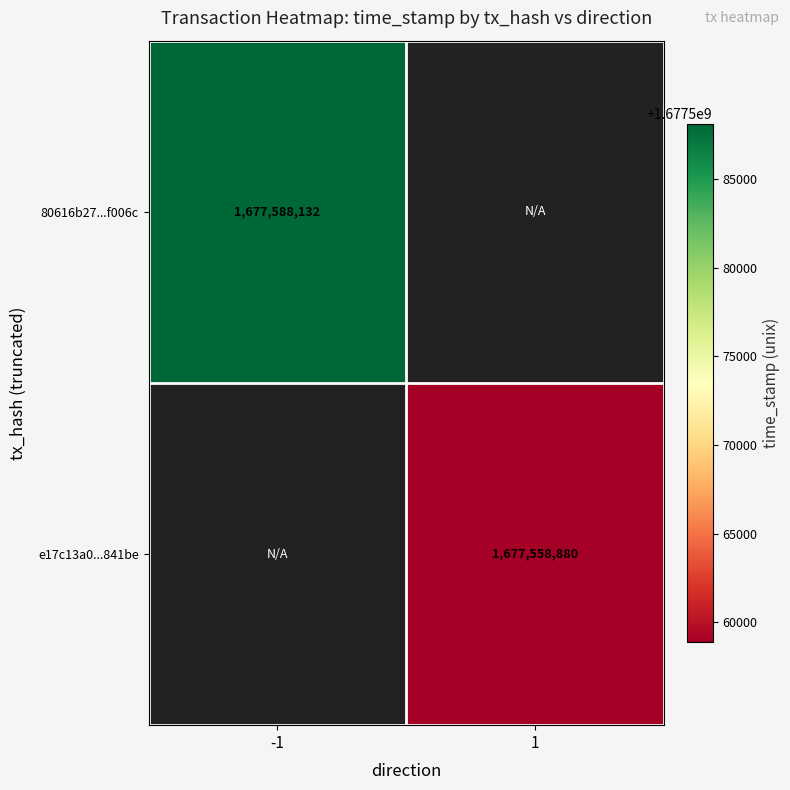

Is it true that e17c13a0...841be equals 2795808902 at 1?

False